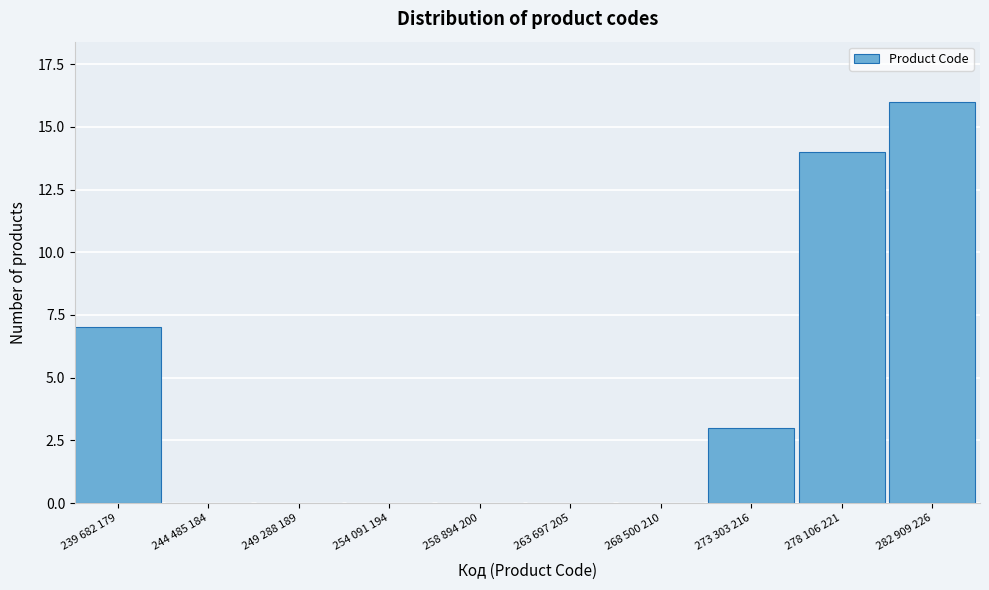

Reading right to left, list all the values displayed in this chart.

282 909 226=16	278 106 221=14	273 303 216=3	268 500 210=0	263 697 205=0	258 894 200=0	254 091 194=0	249 288 189=0	244 485 184=0	239 682 179=7